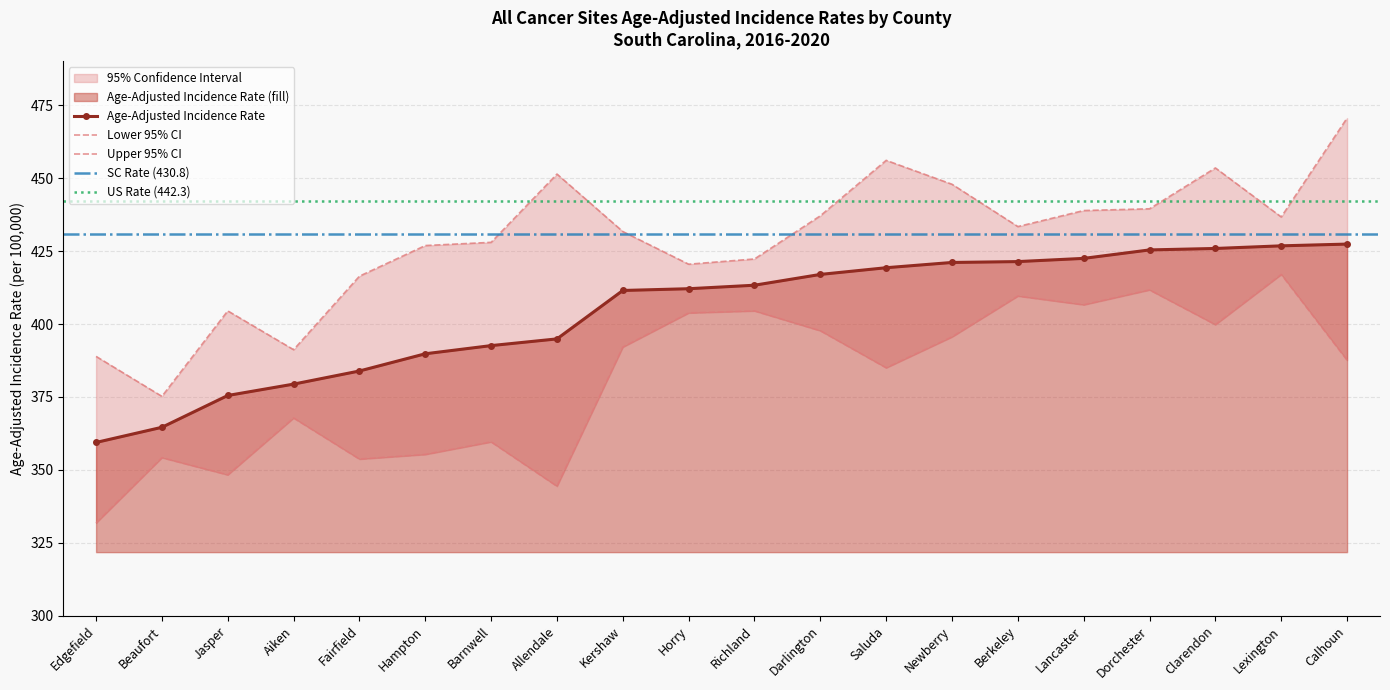

Where does the Lower 95% CI series first go above 392?

Kershaw